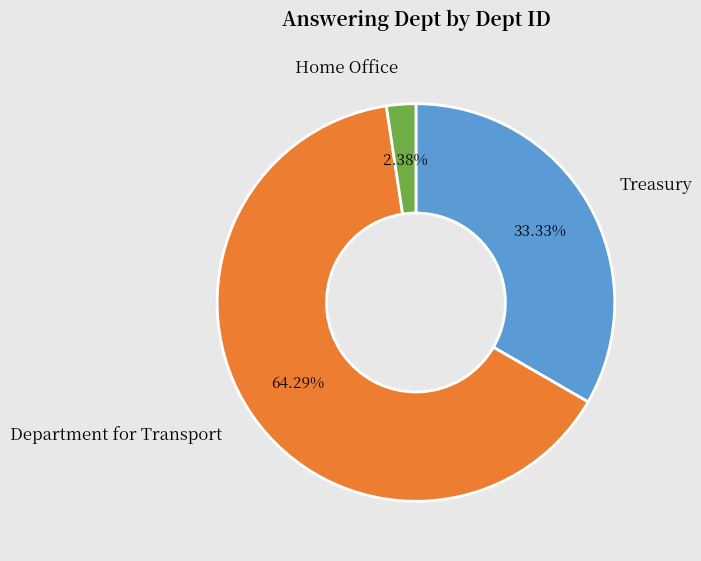

Which slice represents more than half of the pie?

Department for Transport